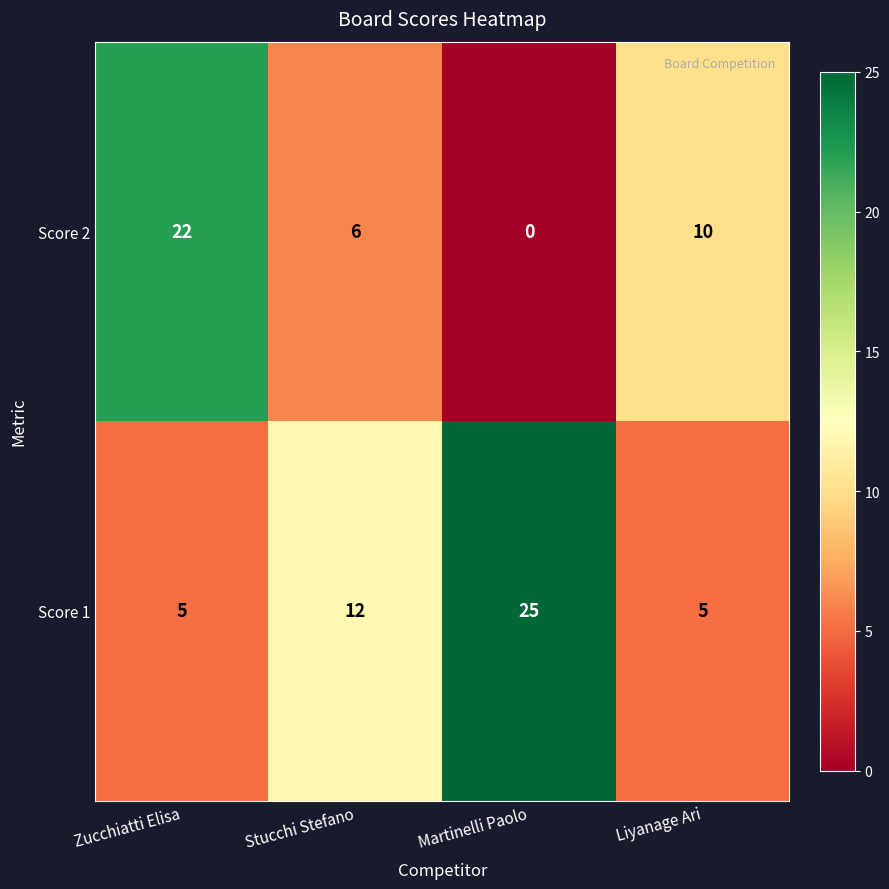

Reading left to right, transcribe all the data shown in this chart.

Score 2: Zucchiatti Elisa=22	Stucchi Stefano=6	Martinelli Paolo=0	Liyanage Ari=10
Score 1: Zucchiatti Elisa=5	Stucchi Stefano=12	Martinelli Paolo=25	Liyanage Ari=5